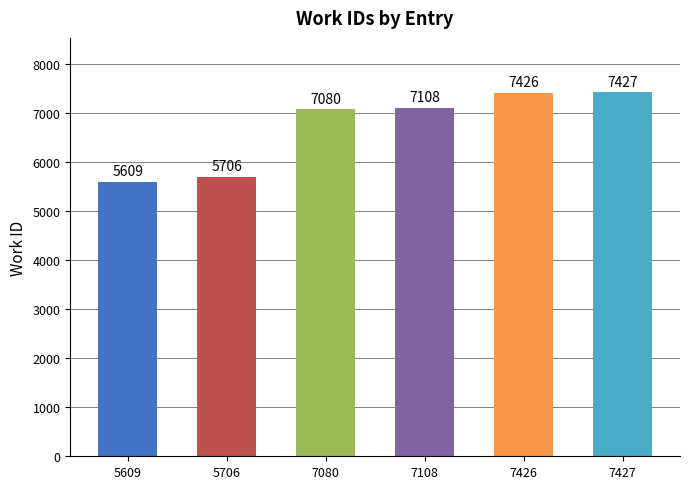

Does the chart contain stacked bars?

No